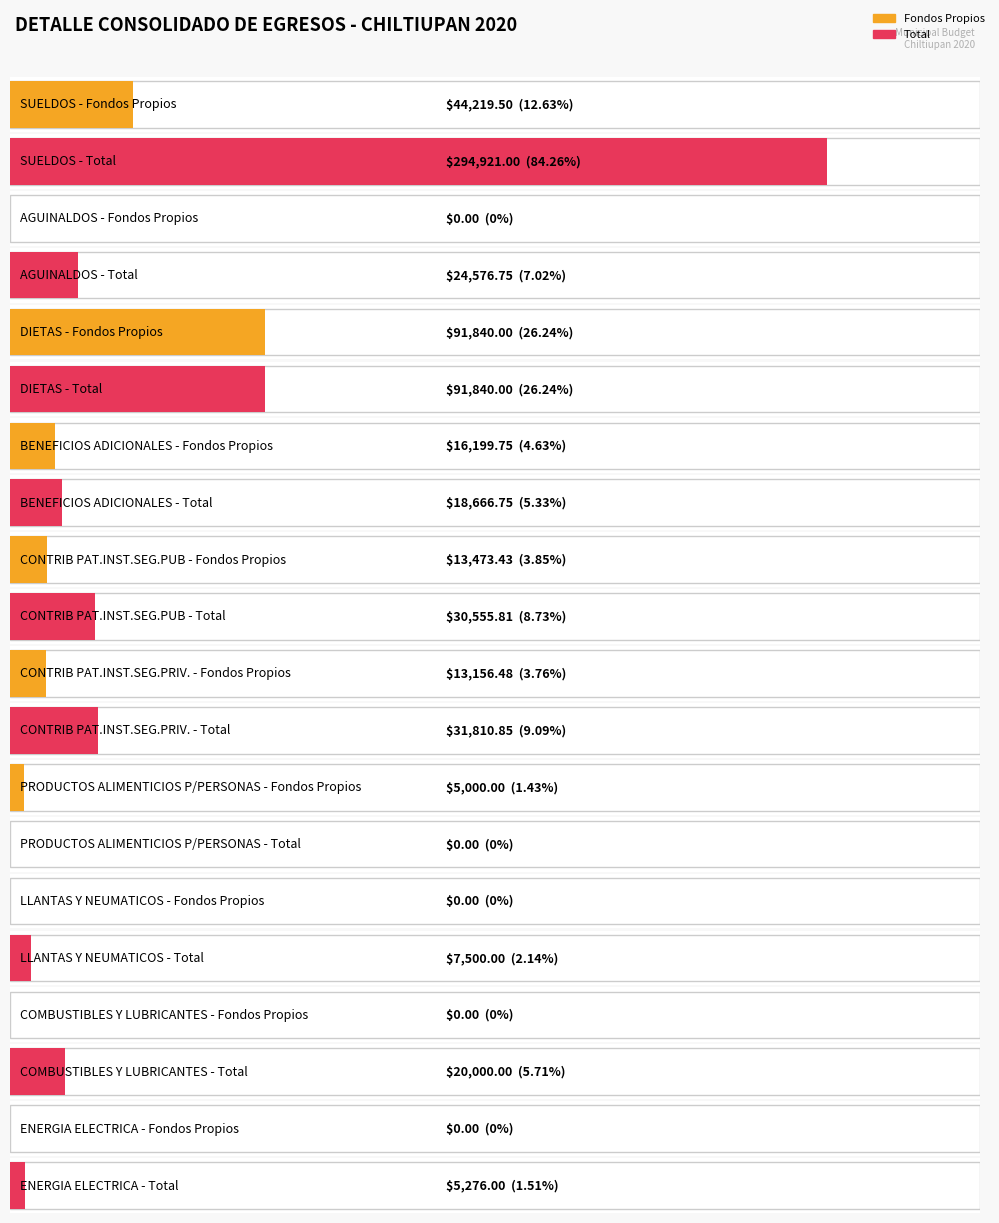

Rank the series by their average value, from lowest to highest.

Fondos Propios, Total